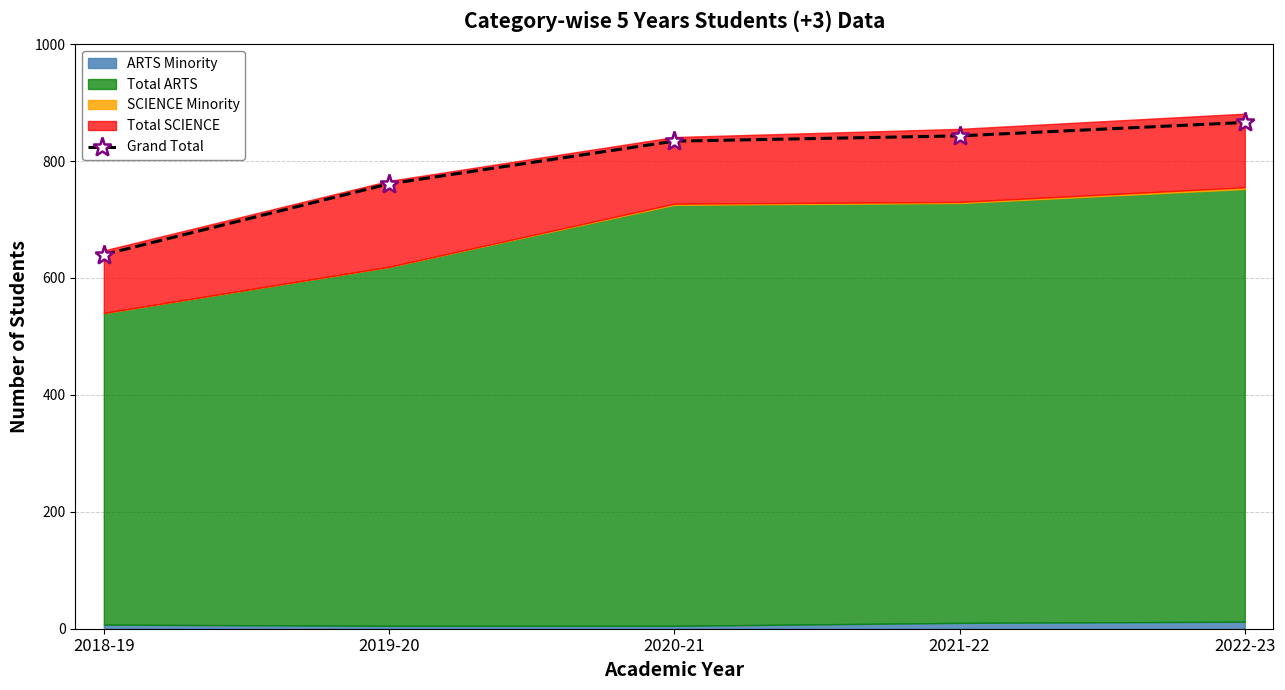

What is the smallest value displayed?

640